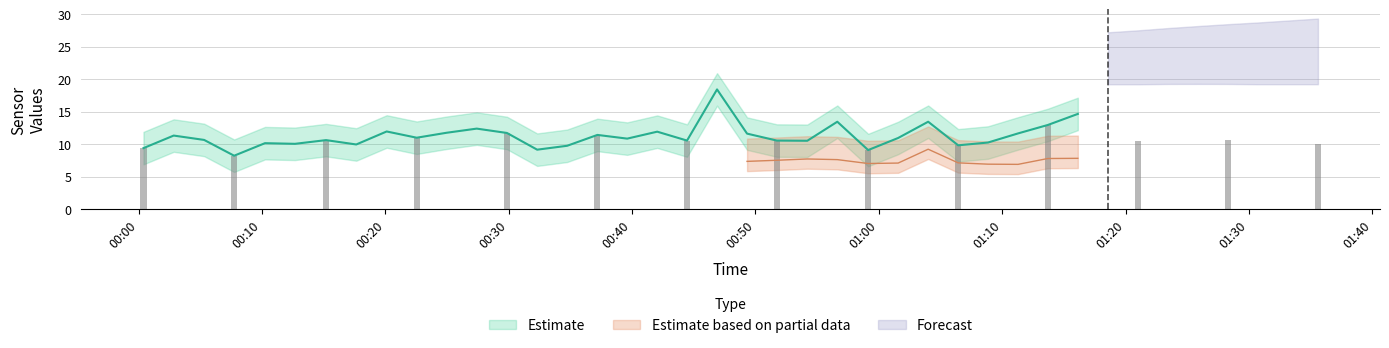

True or false: SDS_P2 has a value of 2.1 at 2021/07/07 00:56:38.

False